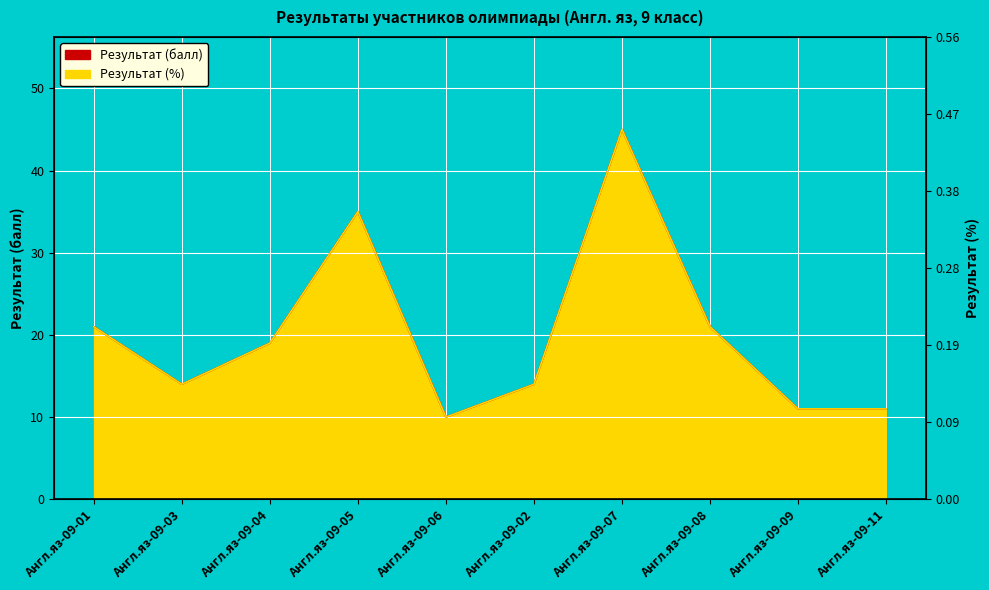

Reading right to left, transcribe all the data shown in this chart.

Результат (балл): 11.0	11.0	21.0	45.0	14.0	10.0	35.0	19.0	14.0	21.0
Результат (%): 11.0	11.0	21.0	45.0	14.0	10.0	35.0	19.0	14.0	21.0